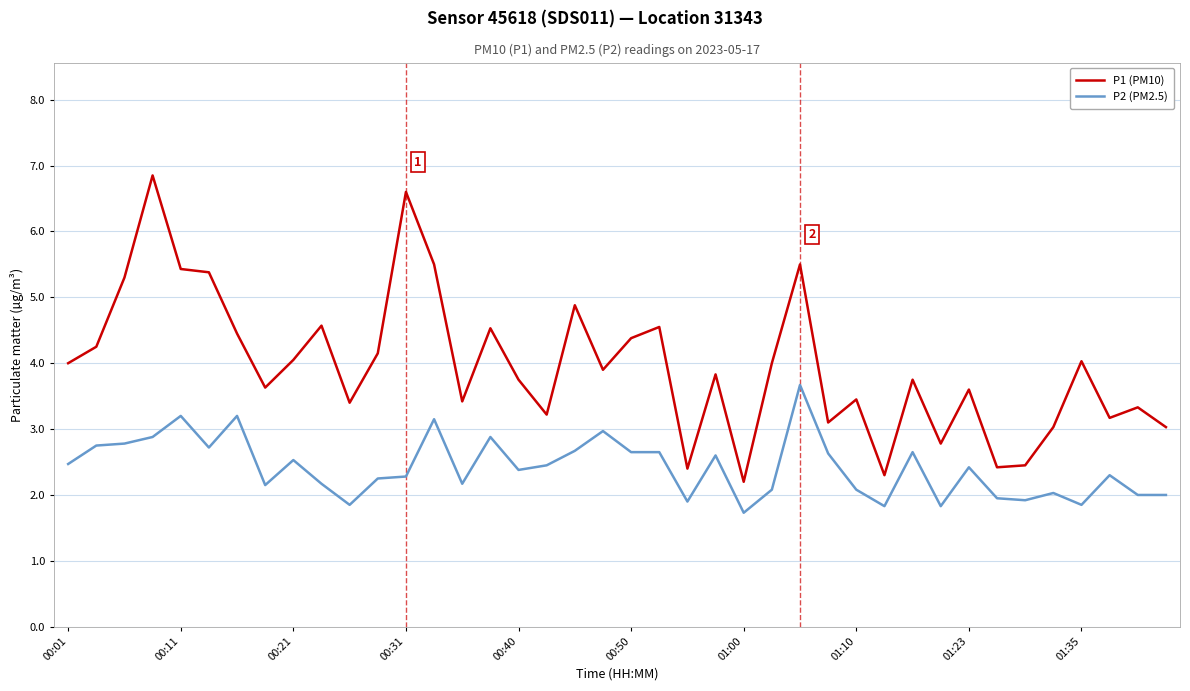

List the series in order of their peak value, lowest first.

P2 (PM2.5), P1 (PM10)